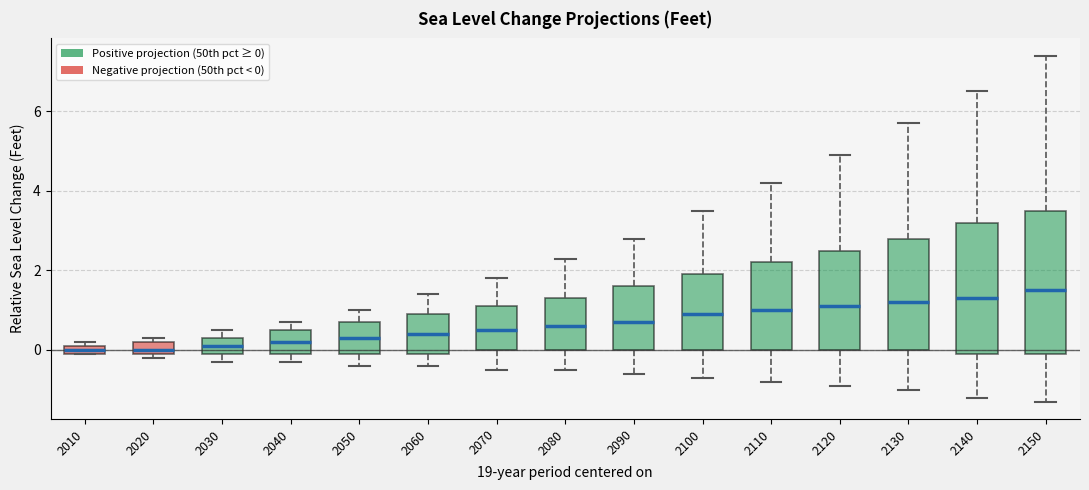

Where does the lower whisker of the box at x = 2110 end on the y-axis? The values are not printed on the chart, so give them approximately, as read against the axis.

-0.8